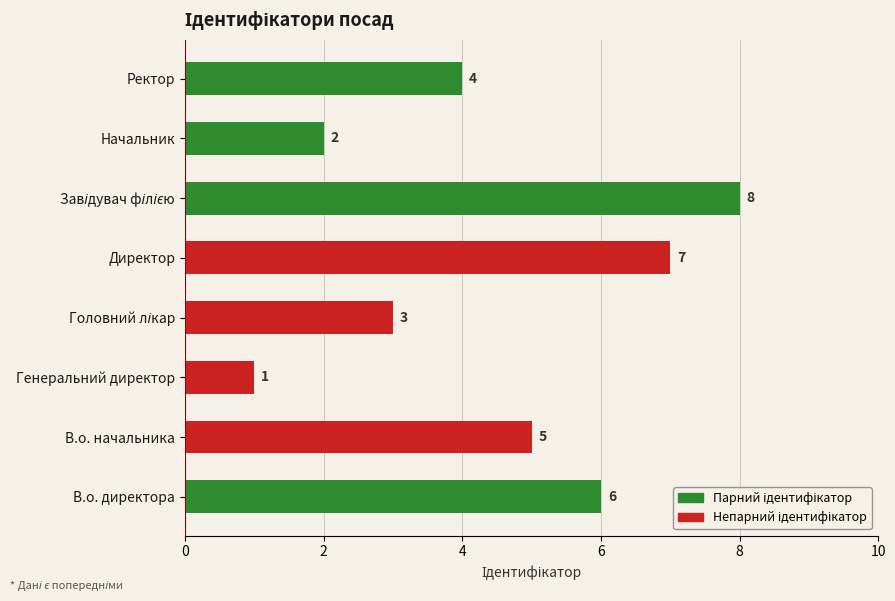

Between В.о. начальника and Ректор, which is larger?

В.о. начальника